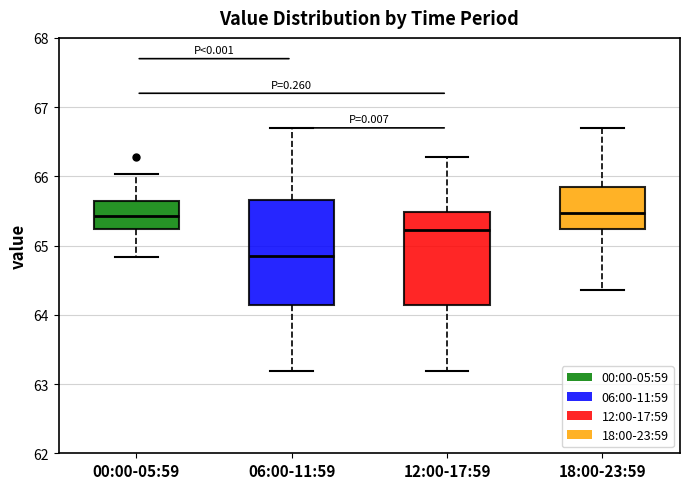

Reading left to right, read every box against the y-axis: the position of its median line, the range the box covers, and the ends of its whiskers. The values are not printed on the chart, so give them approximately, as read against the axis.

00:00-05:59: median 65.4, box 65.2 to 65.6, whiskers 64.8 to 66.0
06:00-11:59: median 64.8, box 64.1 to 65.7, whiskers 63.2 to 66.7
12:00-17:59: median 65.2, box 64.1 to 65.5, whiskers 63.2 to 66.3
18:00-23:59: median 65.5, box 65.2 to 65.8, whiskers 64.4 to 66.7